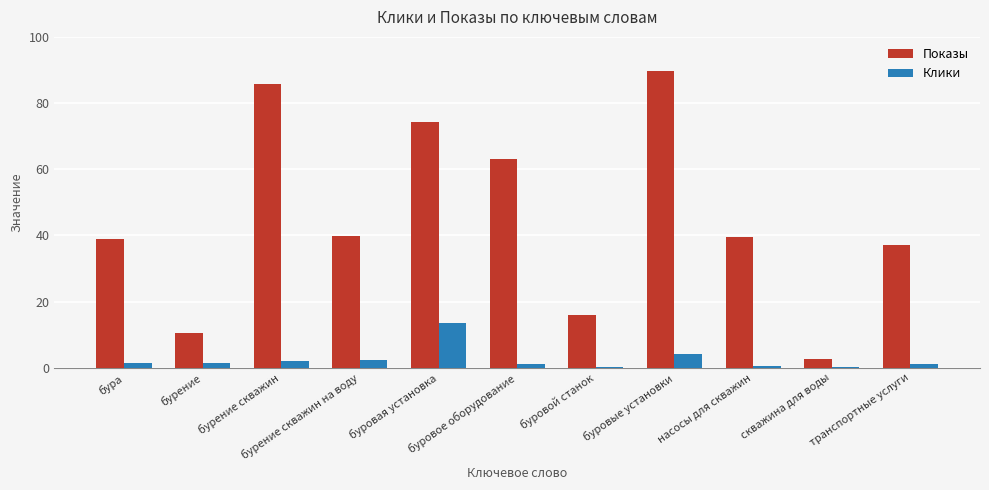

Which series has the largest total across all categories?

Показы